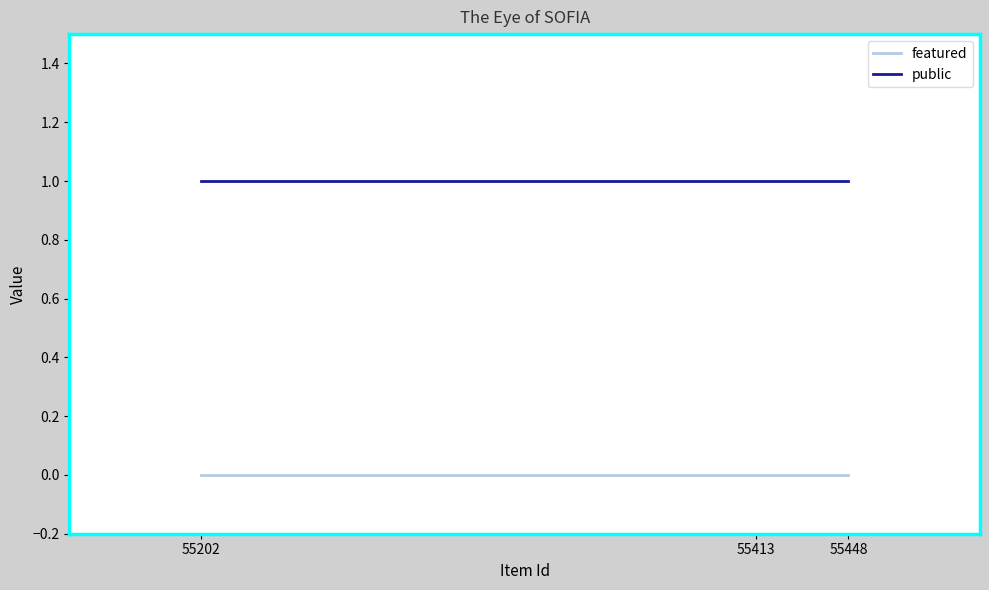

Reading left to right, list all the values displayed in this chart.

featured: 55202=0	55413=0	55448=0
public: 55202=1	55413=1	55448=1